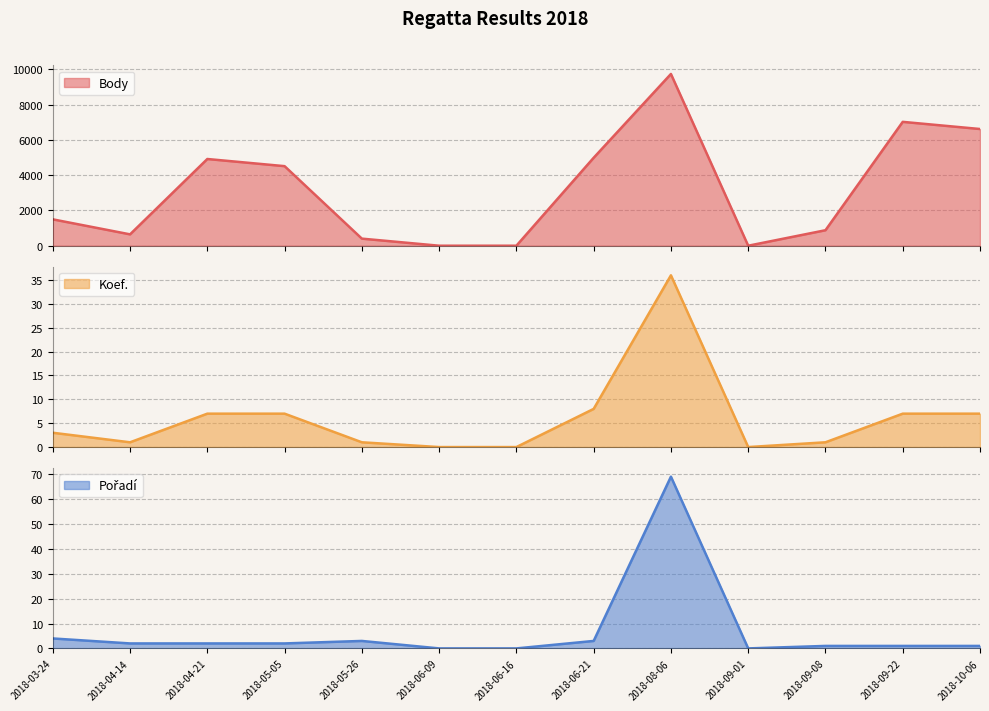

Which series ends up on top after the final intersection of Pořadí and Koef.?

Pořadí